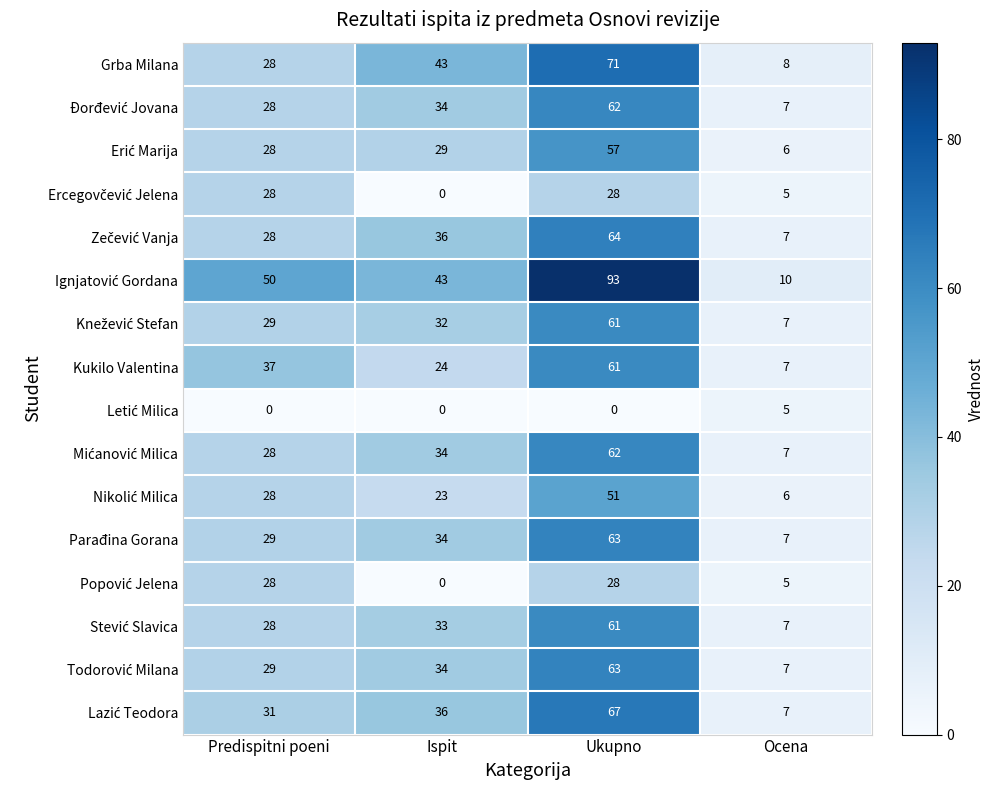

At how many categories does at least one series exceed 26?

3